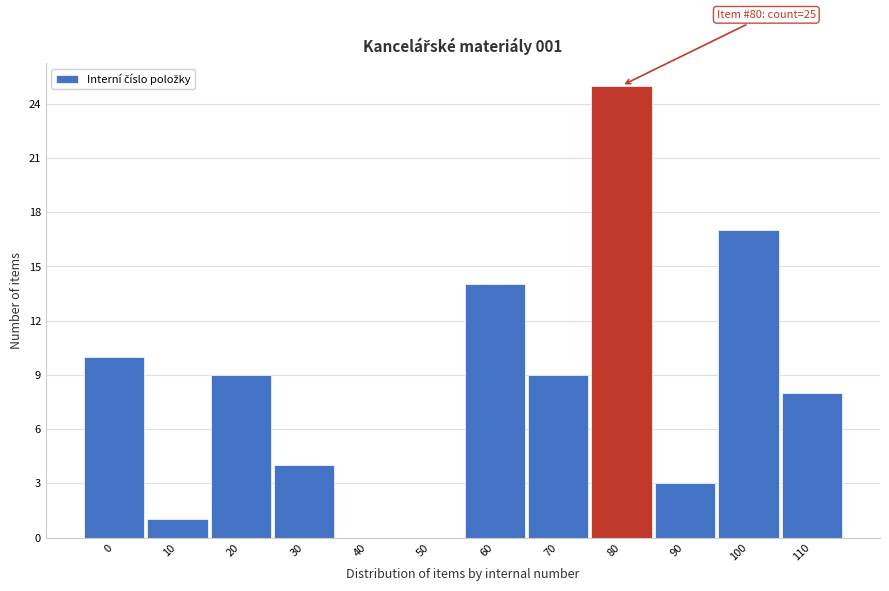

Reading right to left, what are all the values shown in this chart?

110=8	100=17	90=3	80=25	70=9	60=14	50=0	40=0	30=4	20=9	10=1	0=10